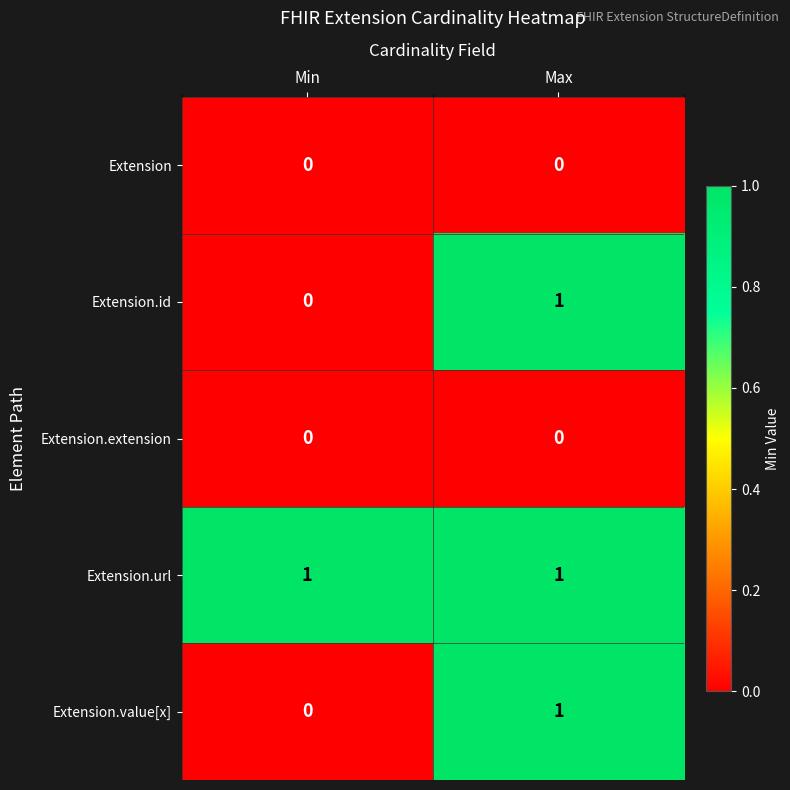

Which series has the largest total across all categories?

Extension.url